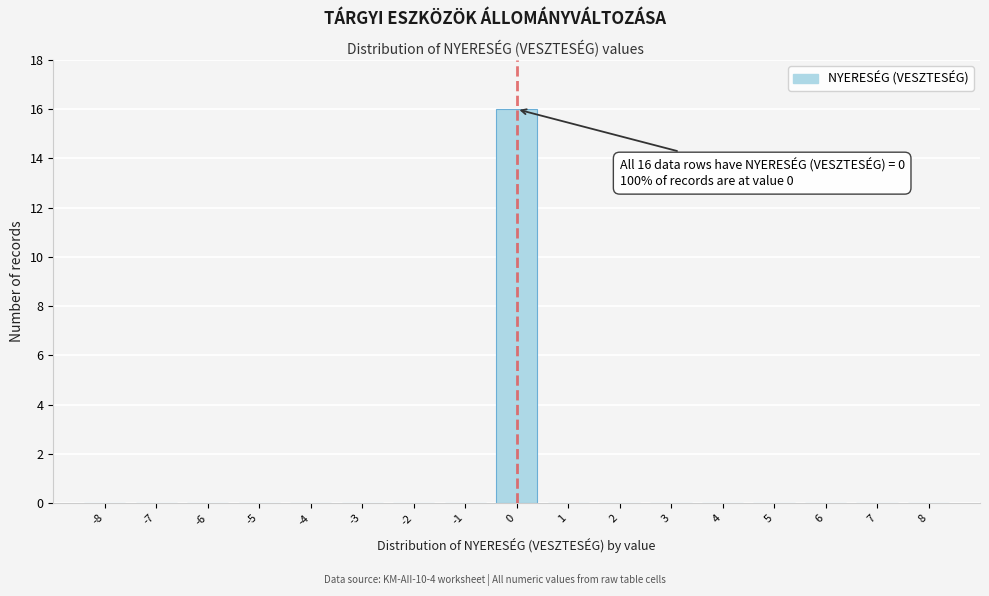

Reading left to right, list all the values displayed in this chart.

-8=0	-7=0	-6=0	-5=0	-4=0	-3=0	-2=0	-1=0	0=16	1=0	2=0	3=0	4=0	5=0	6=0	7=0	8=0